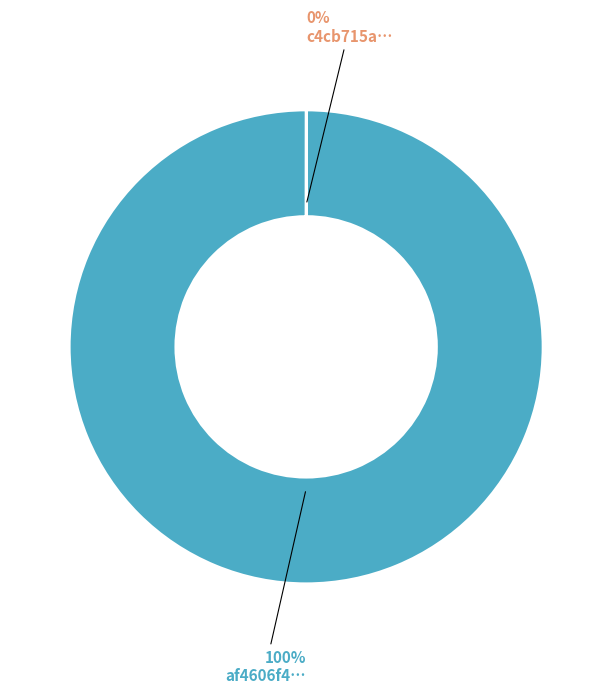

To the nearest percent, what is the difference between the largest and smallest slice percentages?

100%